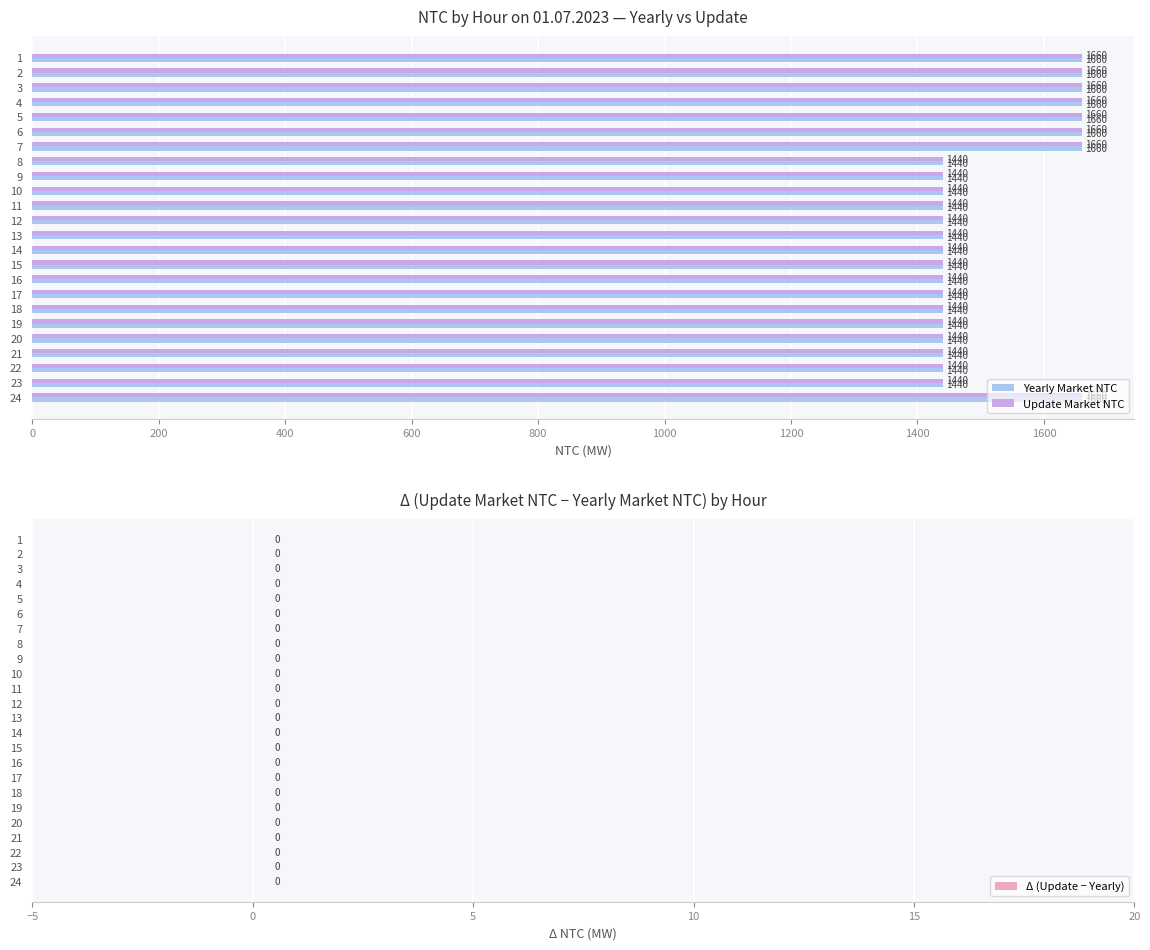

What is the sum of the Update Market NTC values at 20 and 14?

2880